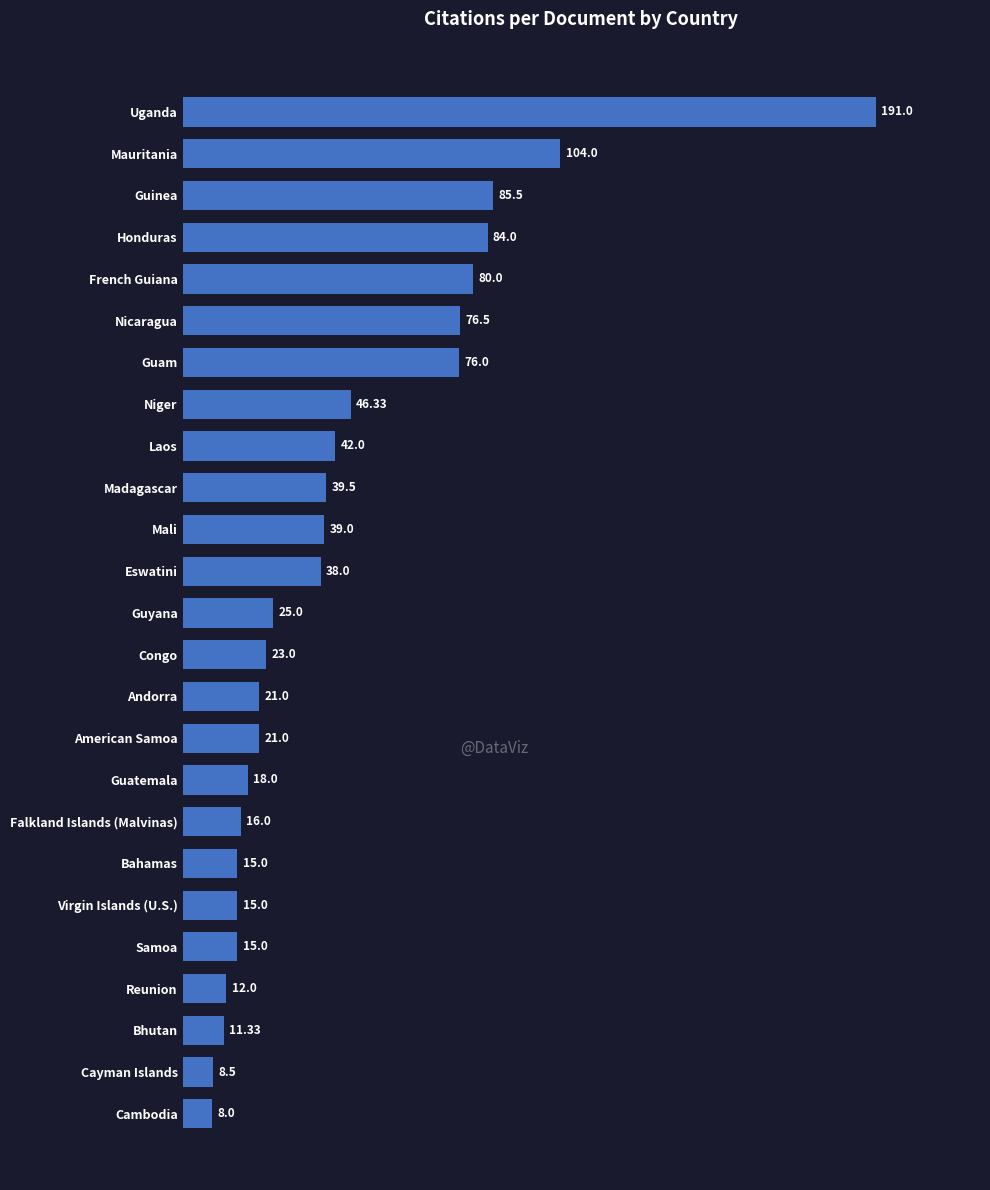

What is the change in value from Cambodia to Honduras?

+76.0